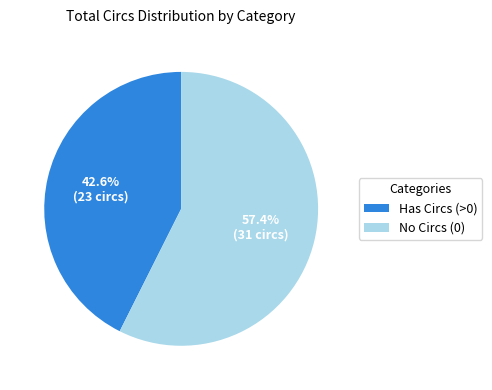

How many segments does this pie chart have?

2